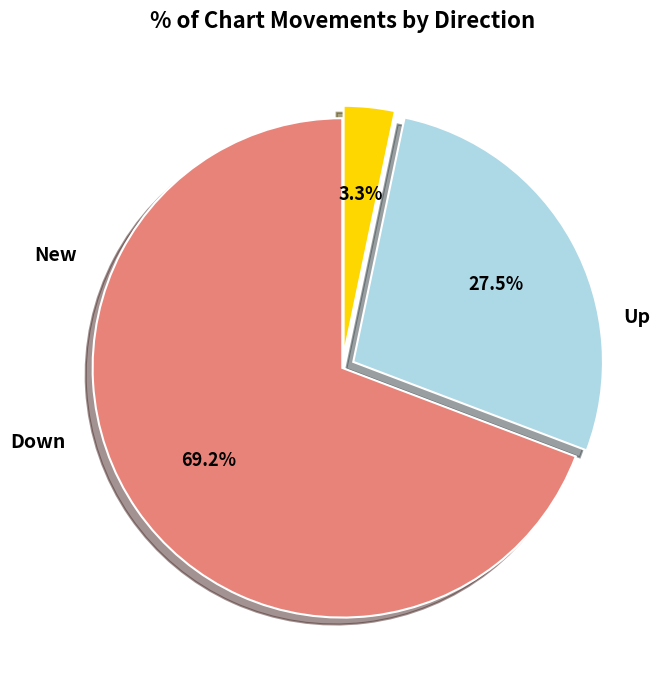

Does any single category account for the majority?

Yes